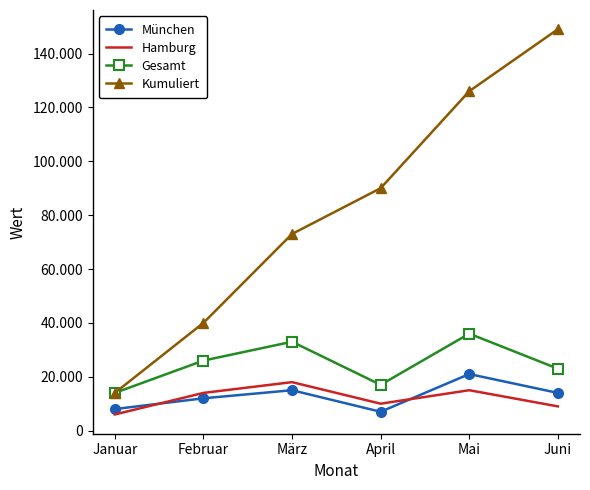

At which category does the chart reach its peak across all series?

Juni